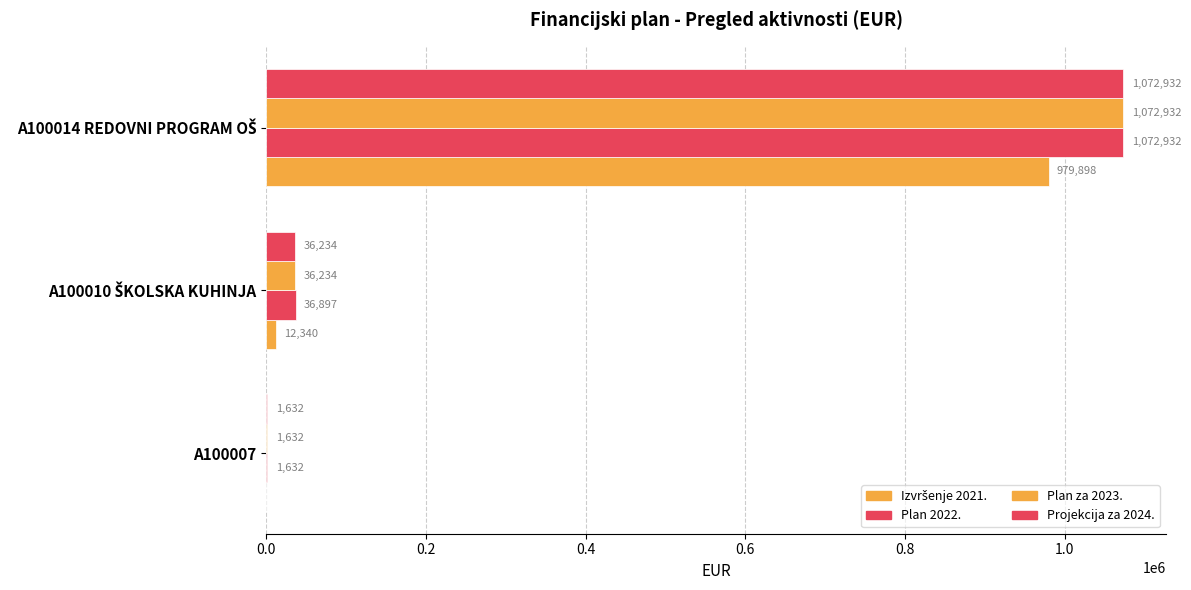

Reading left to right, list all the values displayed in this chart.

Izvršenje 2021.: 0.0	12340.1	979898.0
Plan 2022.: 1632.0	36897.2	1072932.0
Plan za 2023.: 1632.0	36233.6	1072932.0
Projekcija za 2024.: 1632.0	36233.6	1072932.0